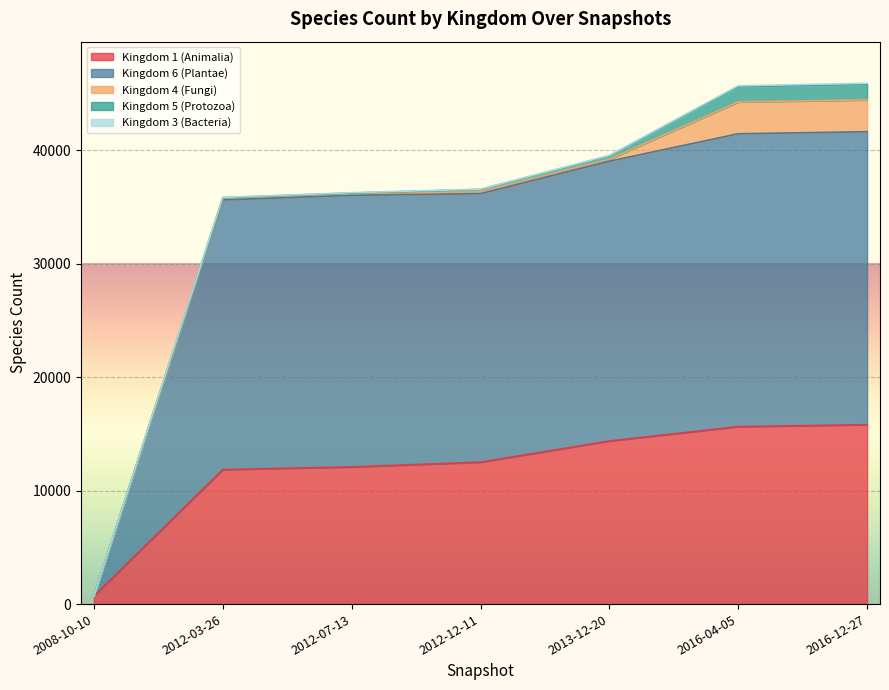

At 2008-10-10, list the series in order from smallest to largest.

Kingdom 6 (Plantae), Kingdom 4 (Fungi), Kingdom 5 (Protozoa), Kingdom 3 (Bacteria), Kingdom 1 (Animalia)